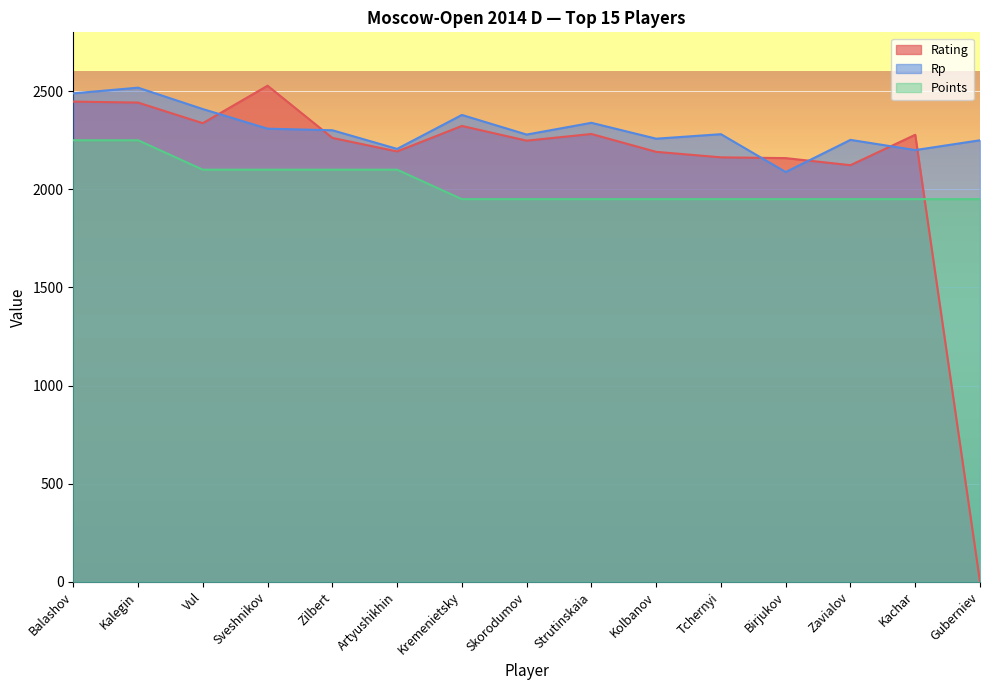

Reading right to left, list all the values displayed in this chart.

Rating: 0	2278	2123	2159	2163	2191	2282	2248	2323	2193	2262	2528	2337	2442	2447
Rp: 2250	2200	2252	2088	2281	2258	2339	2279	2379	2206	2301	2309	2409	2518	2489
Points: 1950	1950	1950	1950	1950	1950	1950	1950	1950	2100	2100	2100	2100	2250	2250